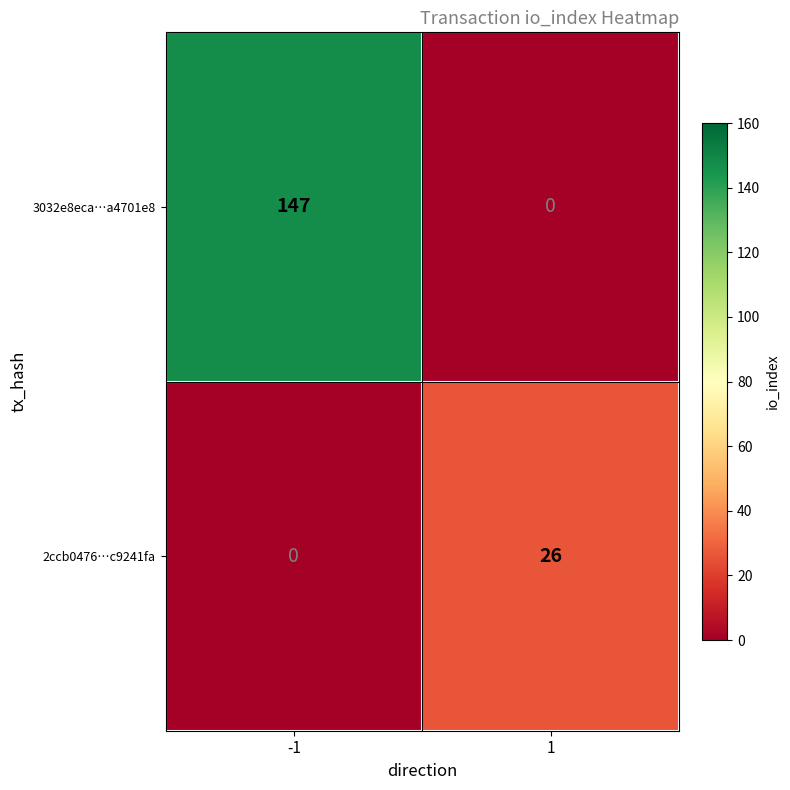

Which series has the widest spread of values?

3032e8eca…a4701e8